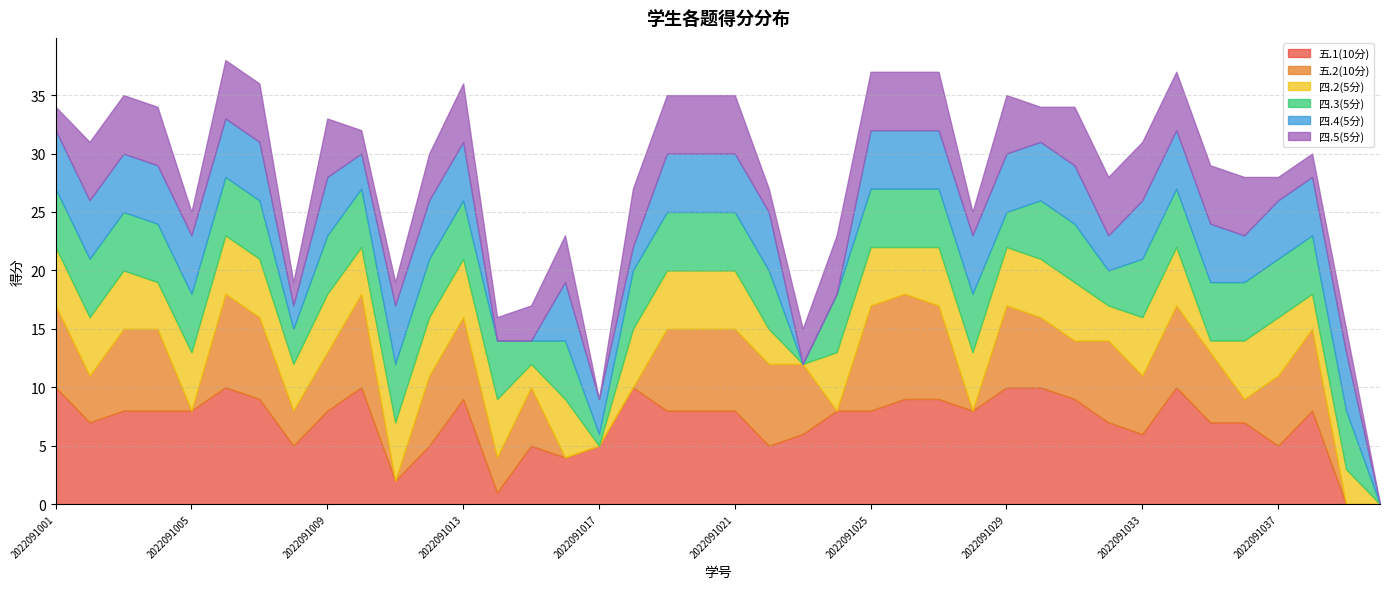

True or false: 四.3(5分) and 五.1(10分) intersect in this chart.

True